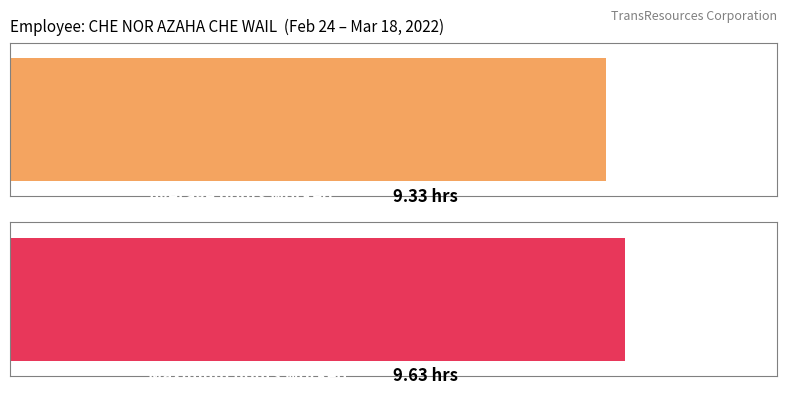

Are the bars grouped side by side (vs. stacked)?

Yes